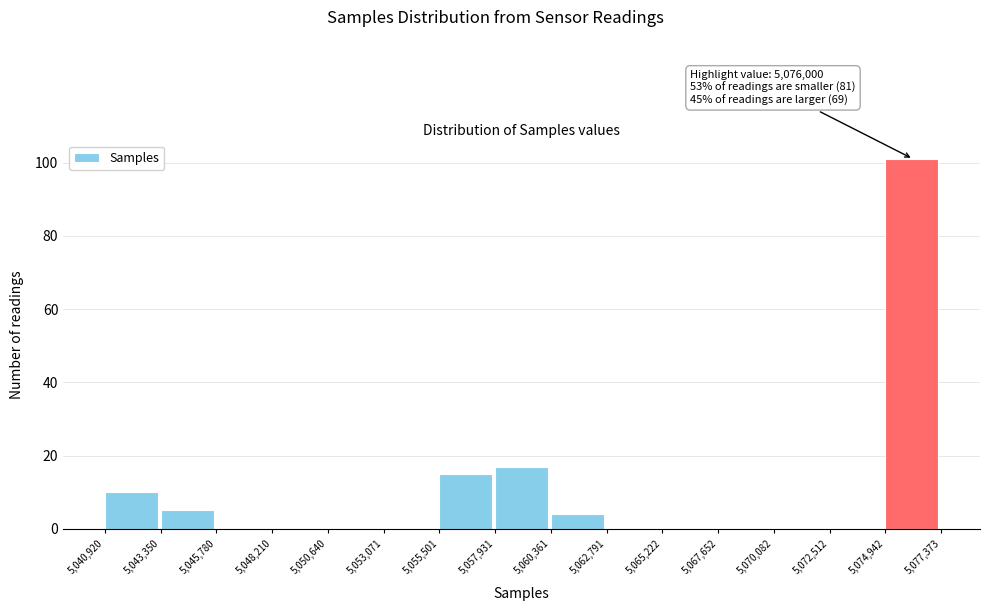

Over which range of the x-axis is the bar tallest?

5,074,942 to 5,077,373